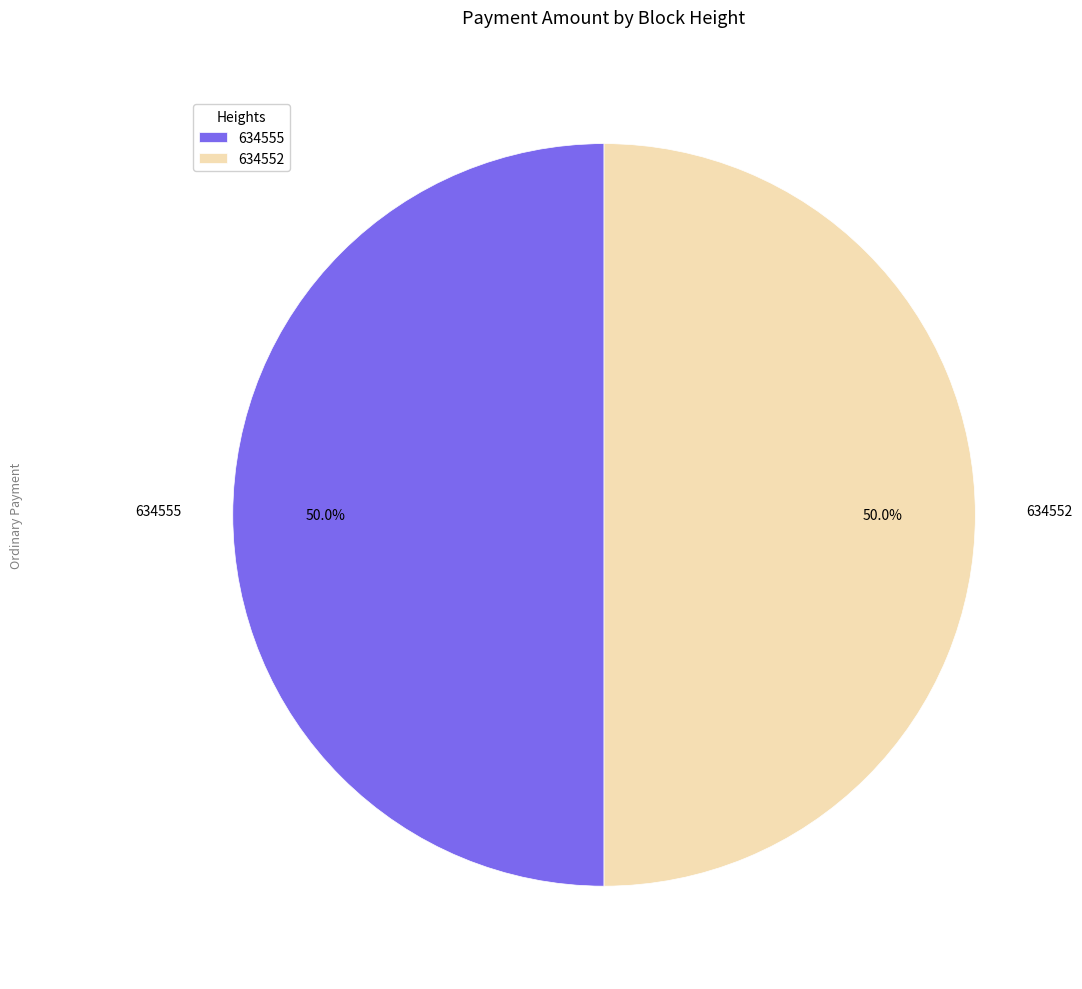

What is the ratio of the value at 634555 to the value at 634552?

1.0